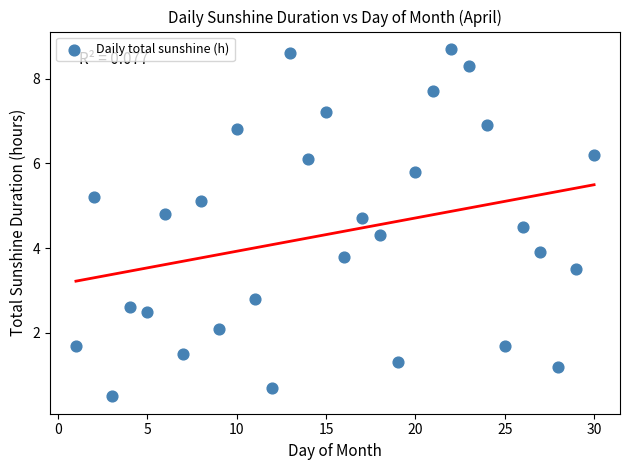

What is the range of X values (max minus min)?

29.0